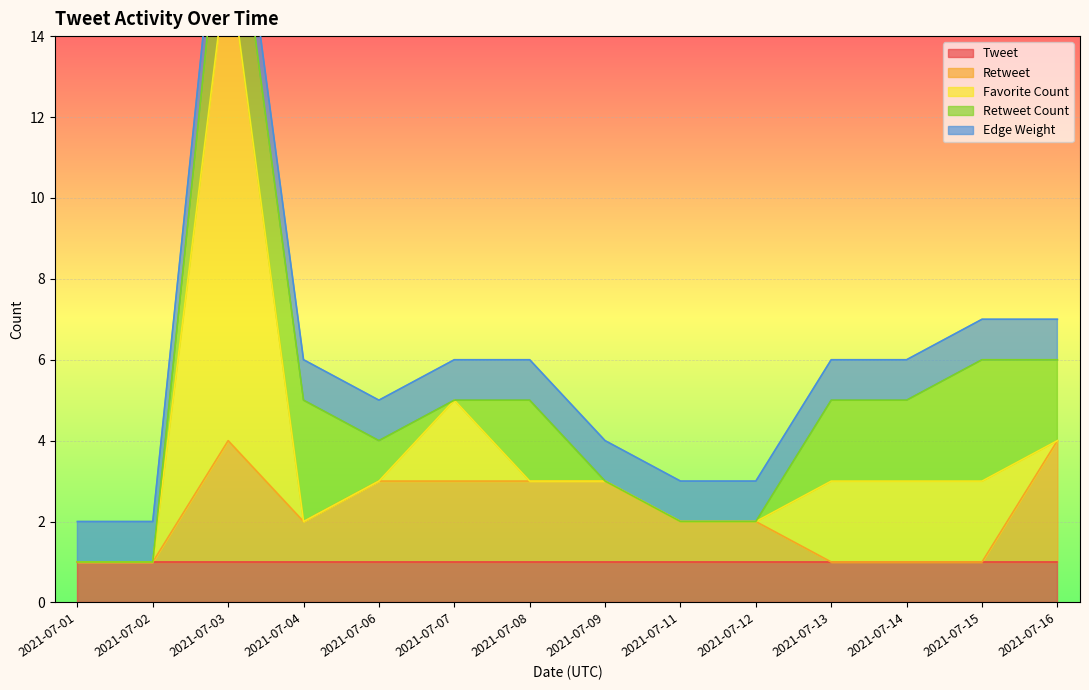

Where is the first local maximum for Favorite Count?

2021-07-03